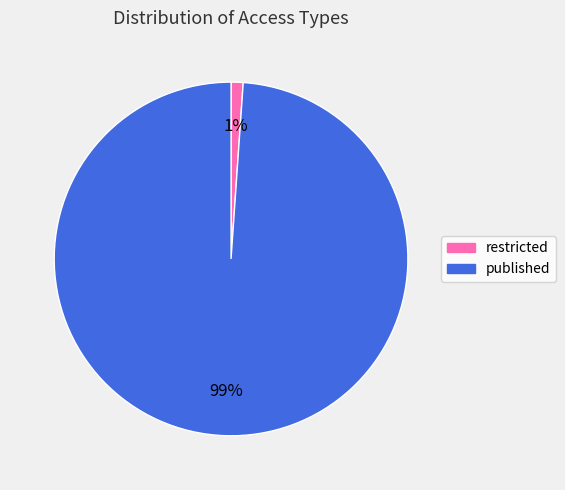

Combined, do published and restricted account for over 50%?

Yes